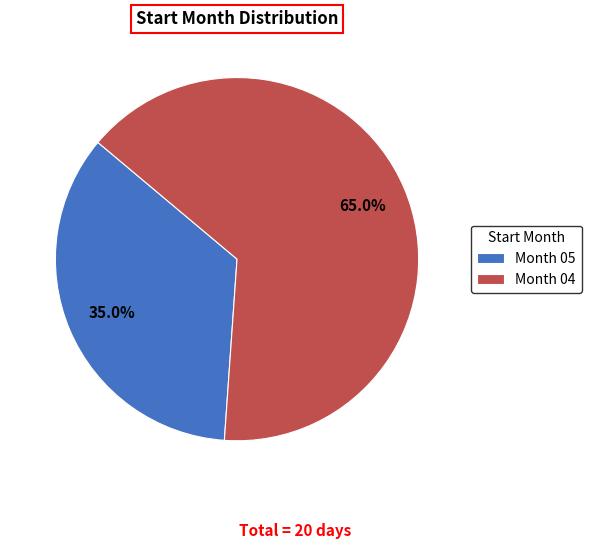

Does any single category account for the majority?

Yes